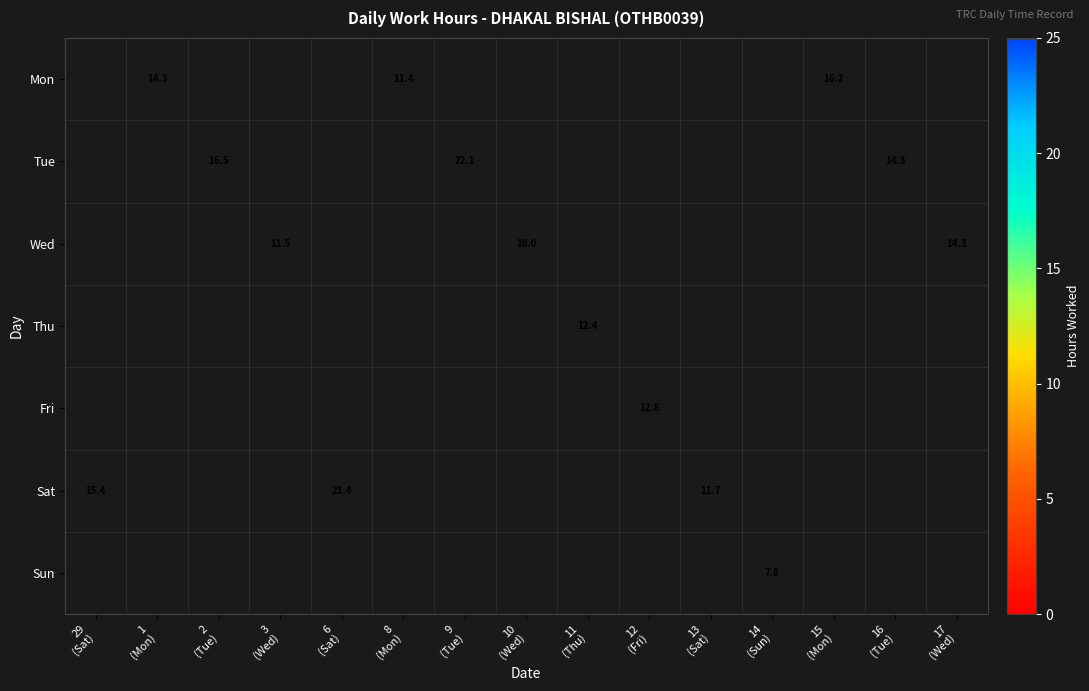

What is the difference between the maximum and minimum values in the Sat series?

9.7